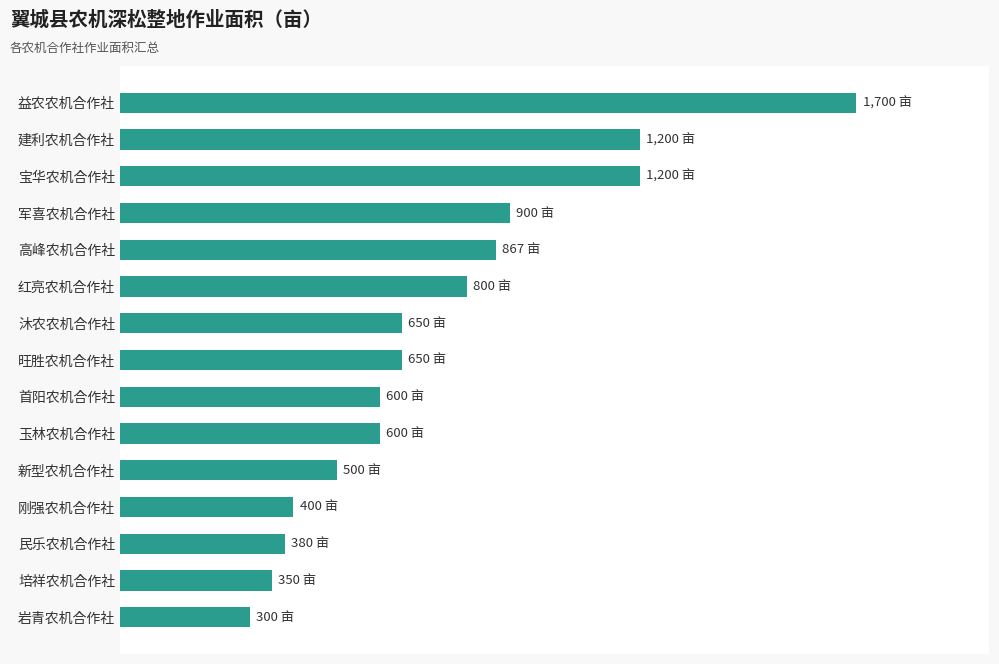

Rank the categories by value from lowest to highest.

岩青农机合作社, 培祥农机合作社, 民乐农机合作社, 刚强农机合作社, 新型农机合作社, 首阳农机合作社, 玉林农机合作社, 沐农农机合作社, 旺胜农机合作社, 红亮农机合作社, 高峰农机合作社, 军喜农机合作社, 建利农机合作社, 宝华农机合作社, 益农农机合作社